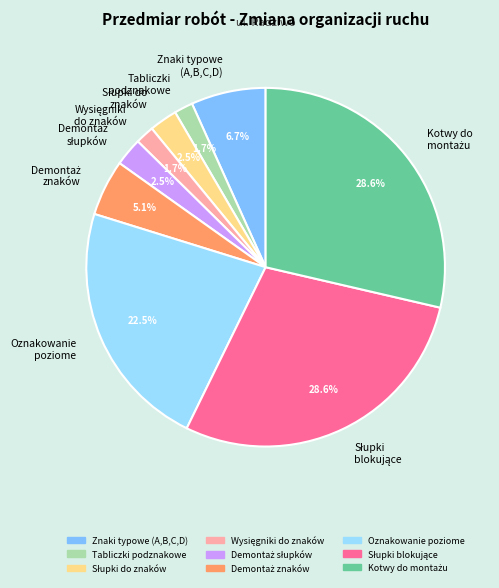

Does Znaki typowe (A,B,C,D) account for over 50% of the chart?

No